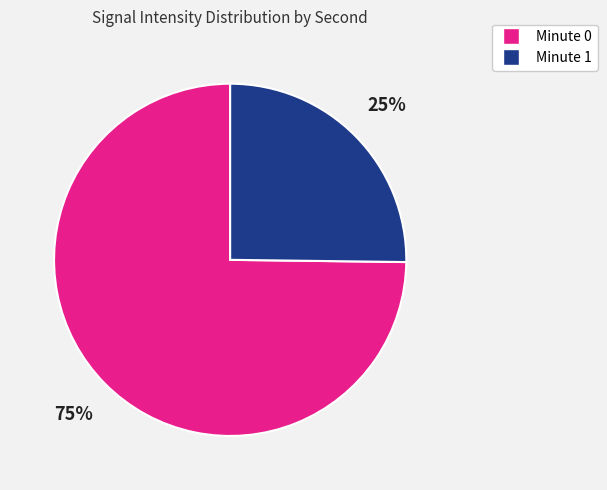

Is there any slice that represents more than half of the pie?

Yes